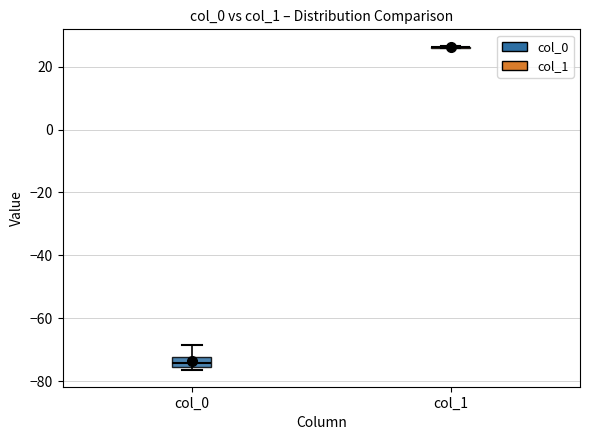

Reading left to right, read every box against the y-axis: the position of its median line, the range the box covers, and the ends of its whiskers. The values are not printed on the chart, so give them approximately, as read against the axis.

col_0: median -74, box -76 to -72, whiskers -76 (just below the box's lower edge) to -68
col_1: box collapsed to a line at 26, whiskers 26 to 26